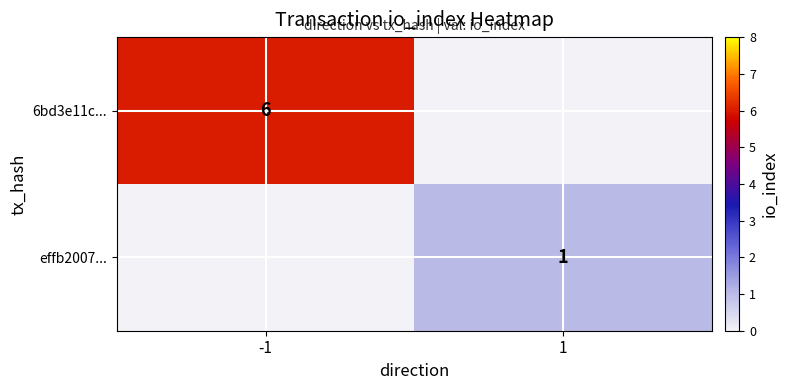

The 6bd3e11c... series shows 2 at -1. True or false?

False